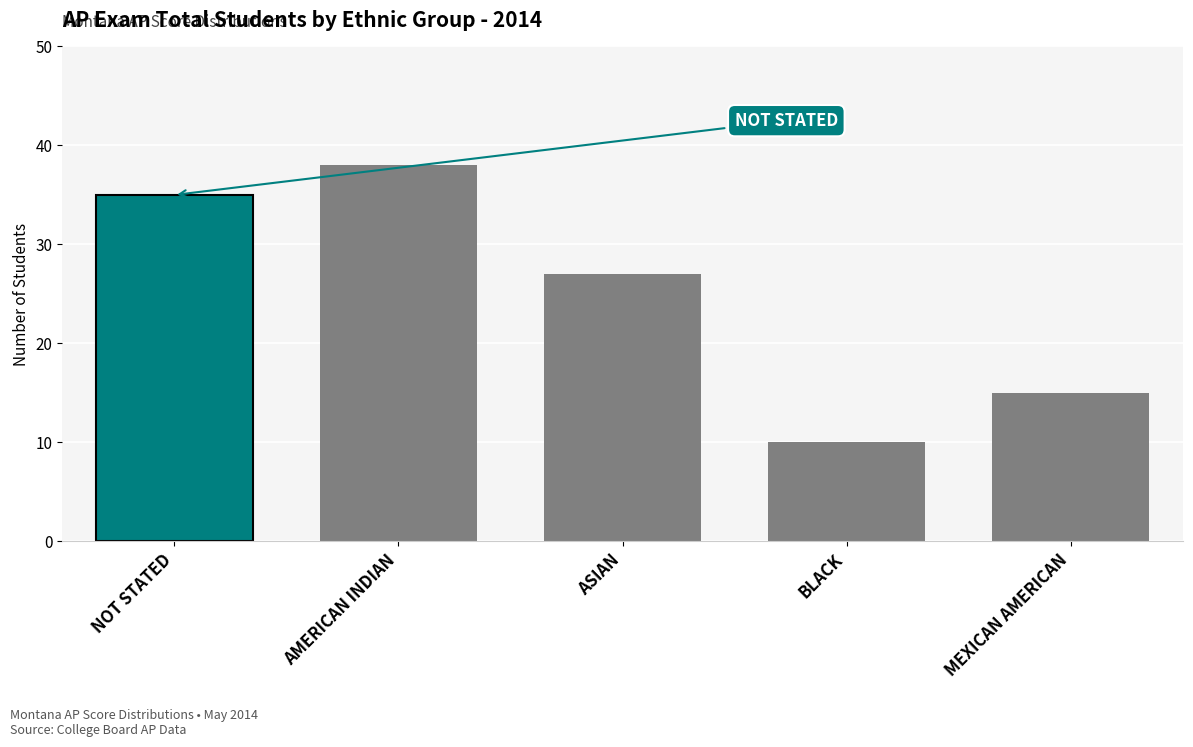

Reading left to right, list all the values displayed in this chart.

NOT STATED=35	AMERICAN INDIAN=38	ASIAN=27	BLACK=10	MEXICAN AMERICAN=15